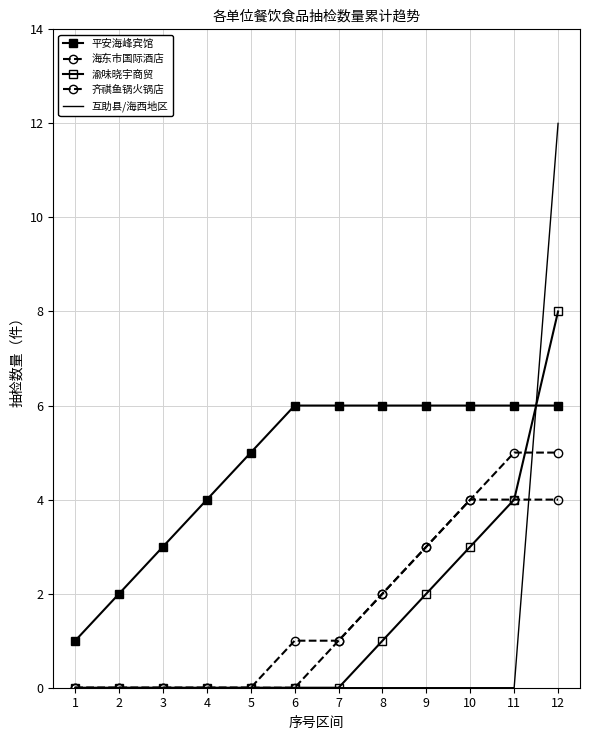

Between 5 and 8, which is larger?

8